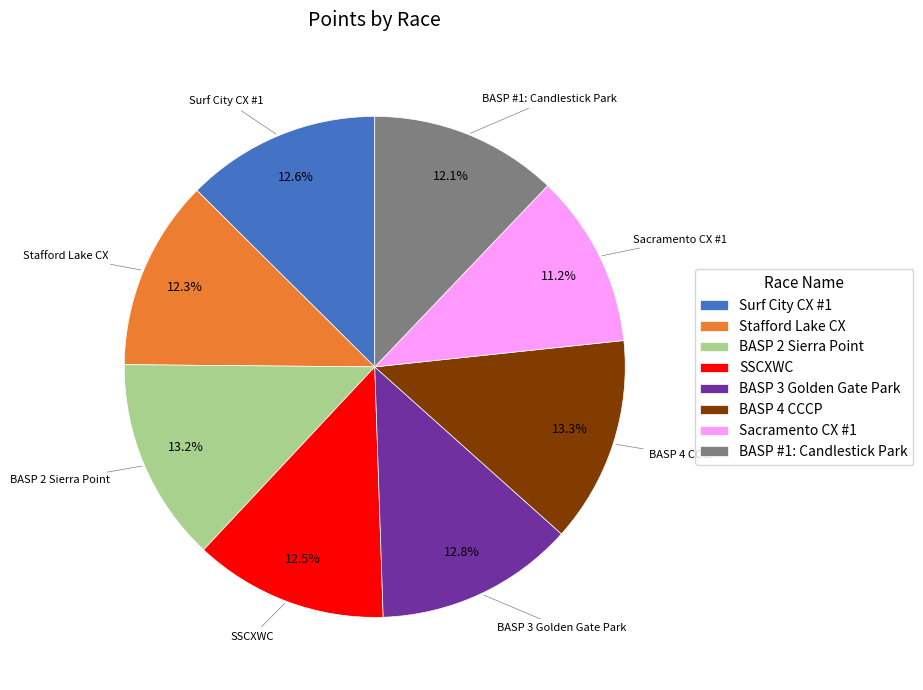

What is the smallest slice in the pie chart?

Sacramento CX #1